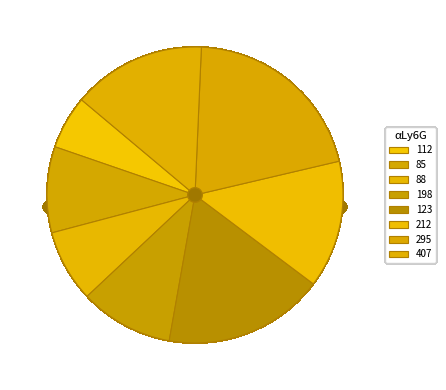

To the nearest percent, what is the difference between the 112 and 123 slice percentages?

12%